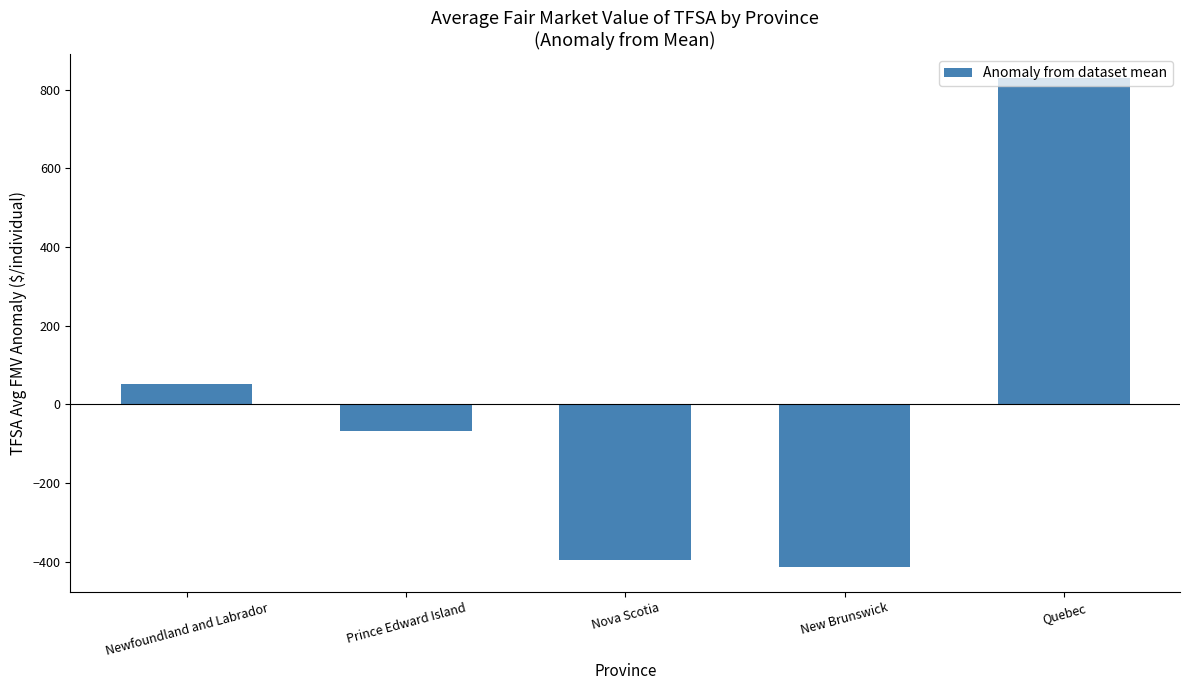

What is the difference between the second highest and second lowest values?

447.4